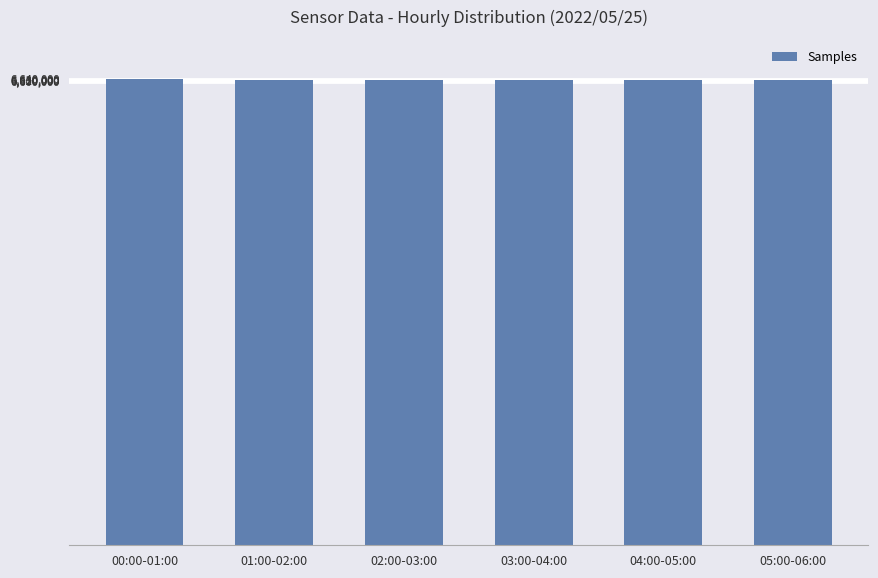

Read the value at 04:00-05:00, to the nearest 50.

6621900